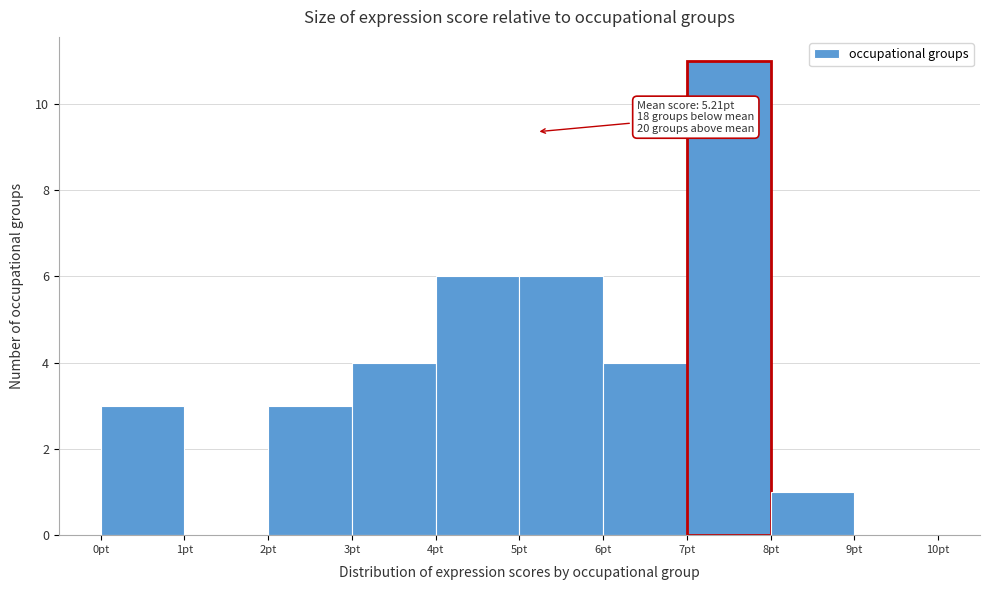

Which range on the x-axis has the tallest bar?

7 to 8